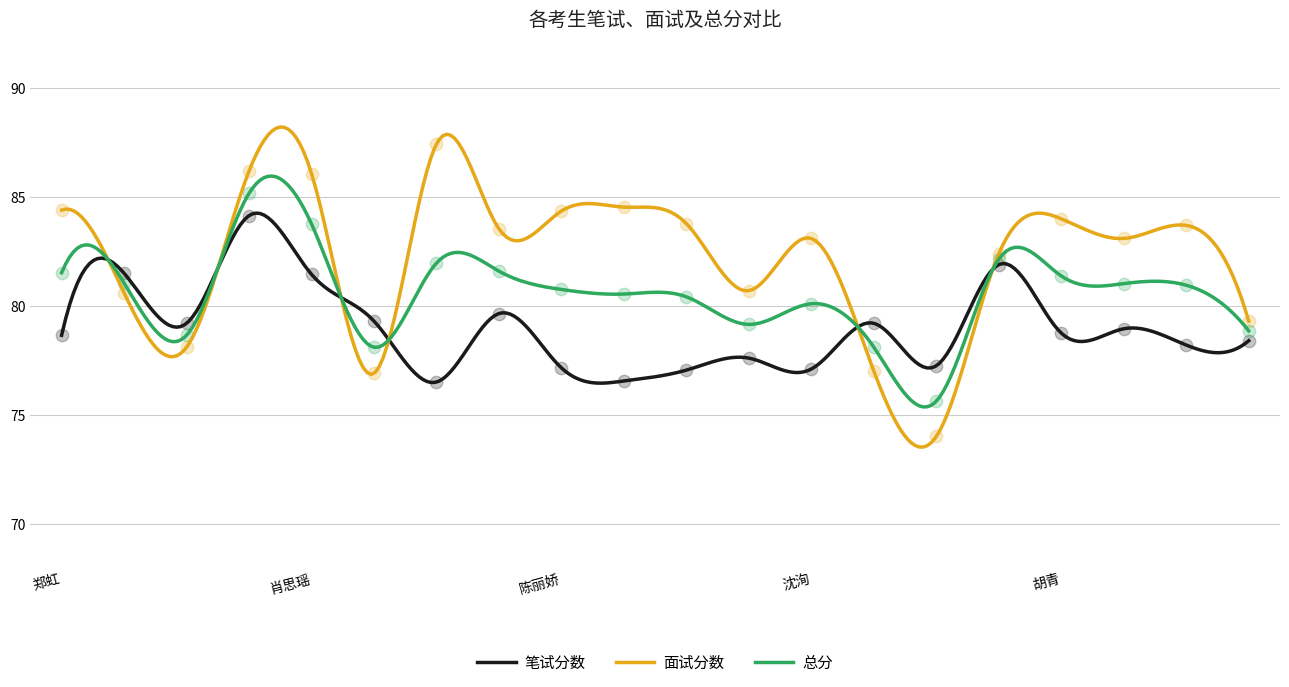

Which series reaches the maximum Y coordinate?

面试分数